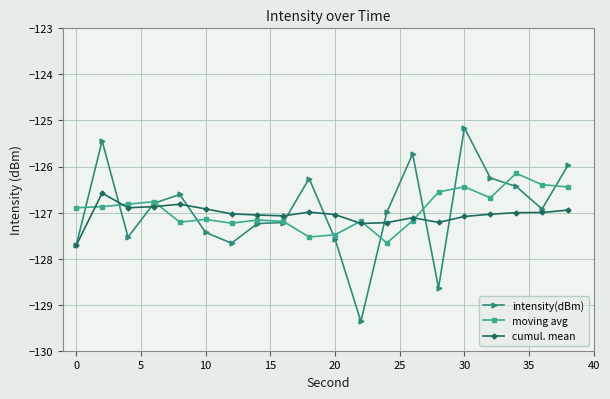

Which series has the widest spread of values?

intensity(dBm)